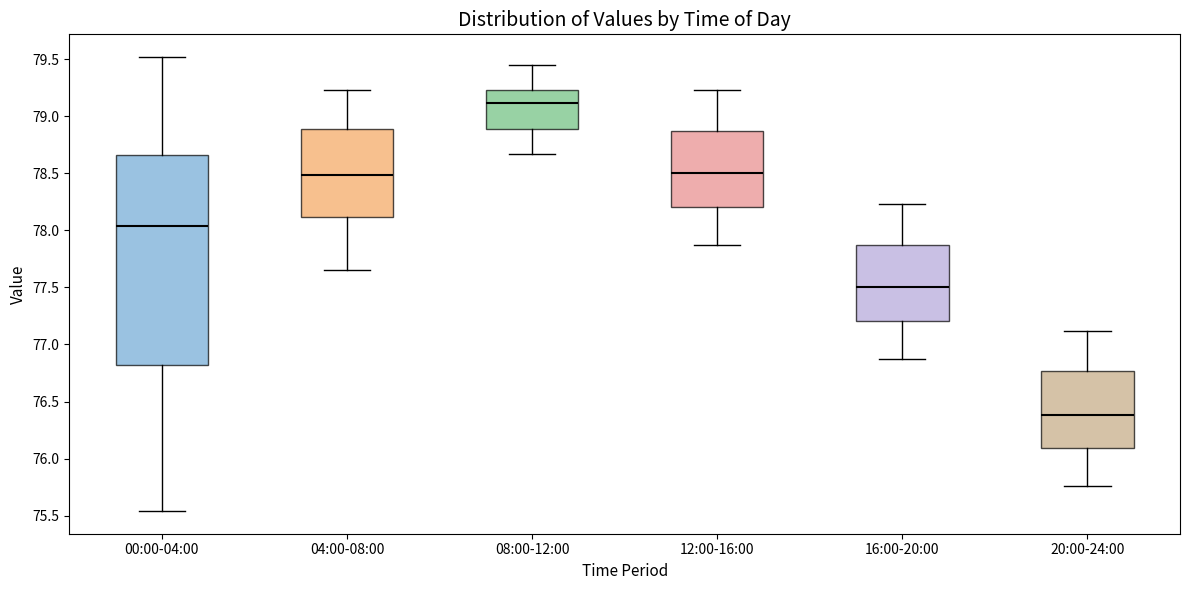

Which box's median line is the lowest?

20:00-24:00